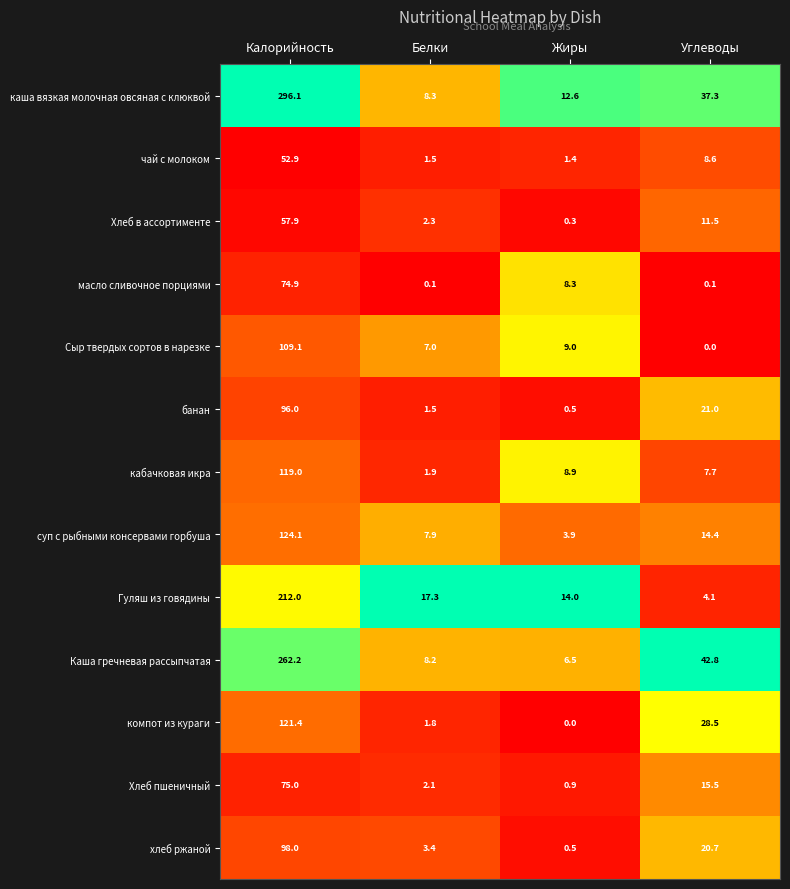

The value of Сыр твердых сортов в нарезке at Белки is 2.1. True or false?

False